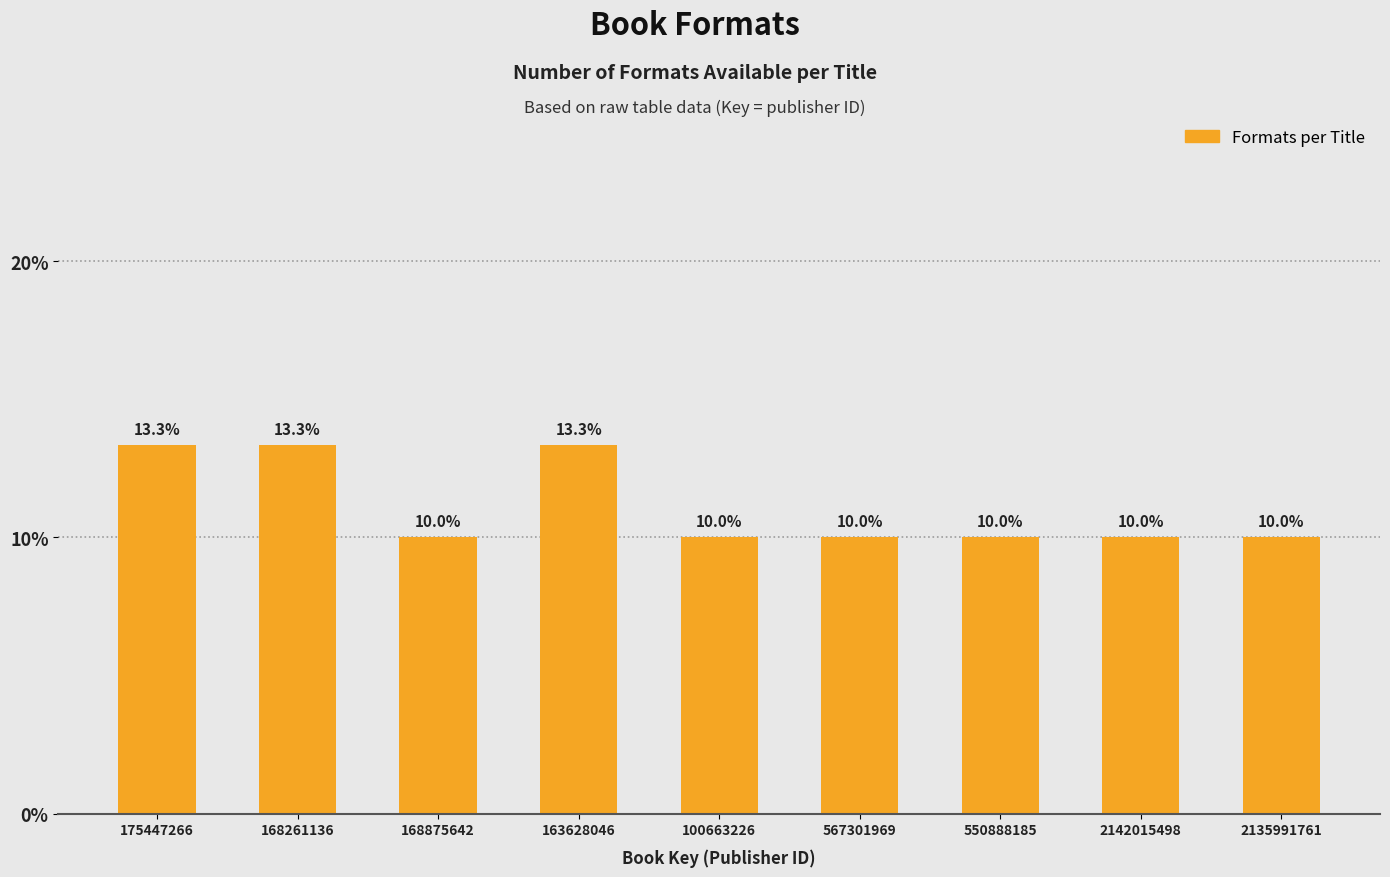

Reading left to right, list all the values displayed in this chart.

13.3	13.3	10.0	13.3	10.0	10.0	10.0	10.0	10.0